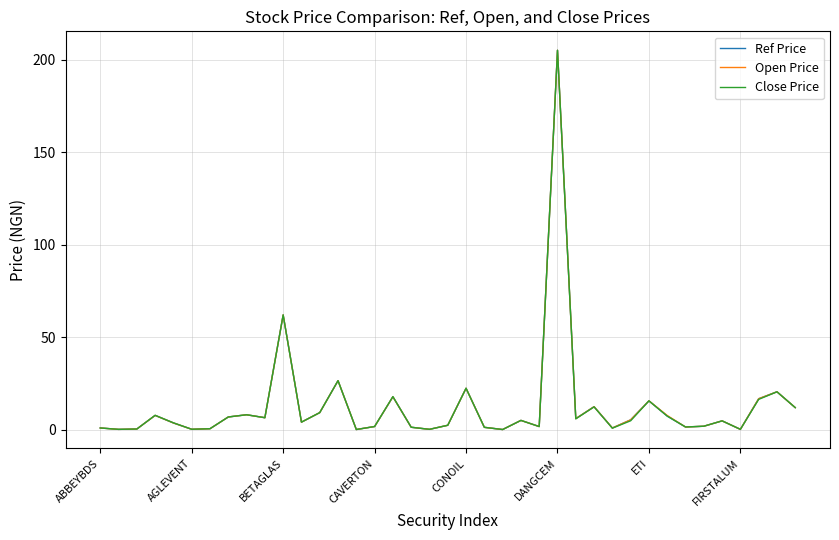

What is the highest value of the Close Price series?

205.0